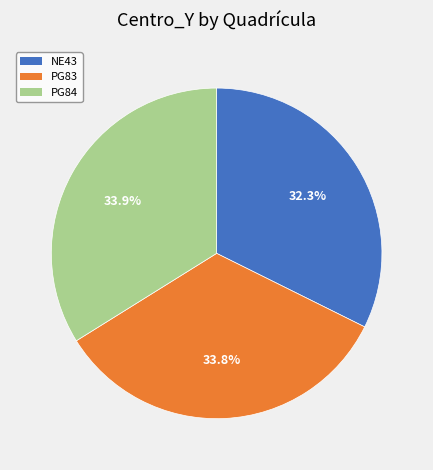

To the nearest percent, what is the average slice percentage?

33%